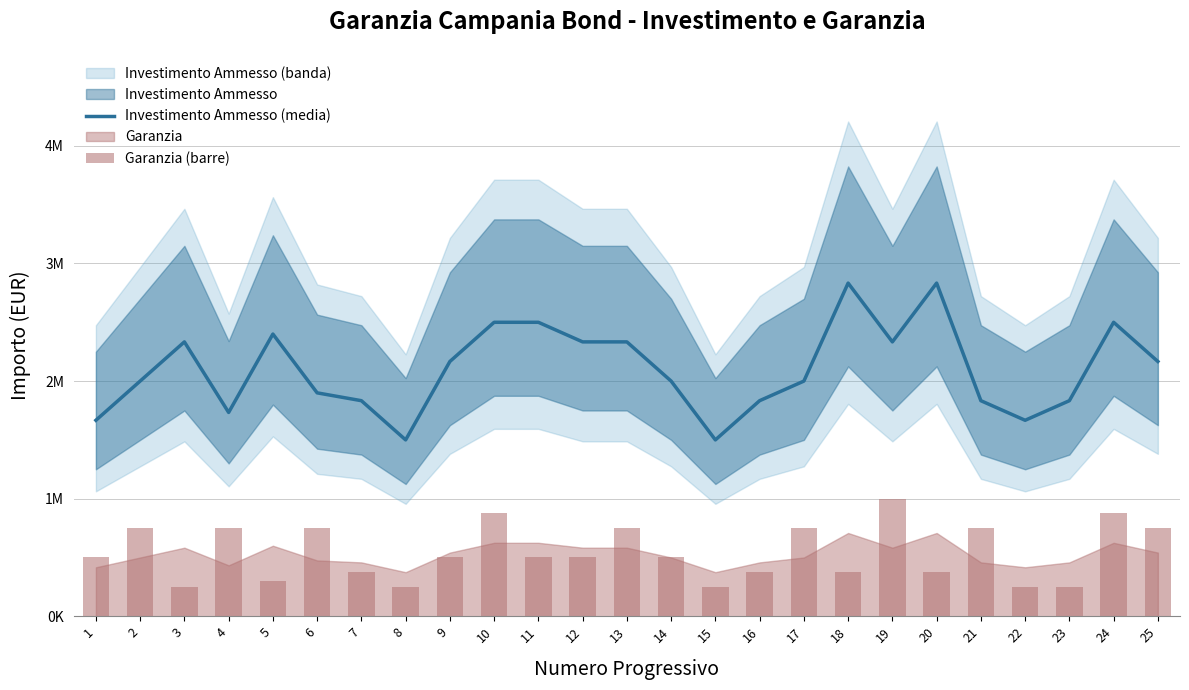

How many data points in Investimento Ammesso (media) are less than 2000000?

12